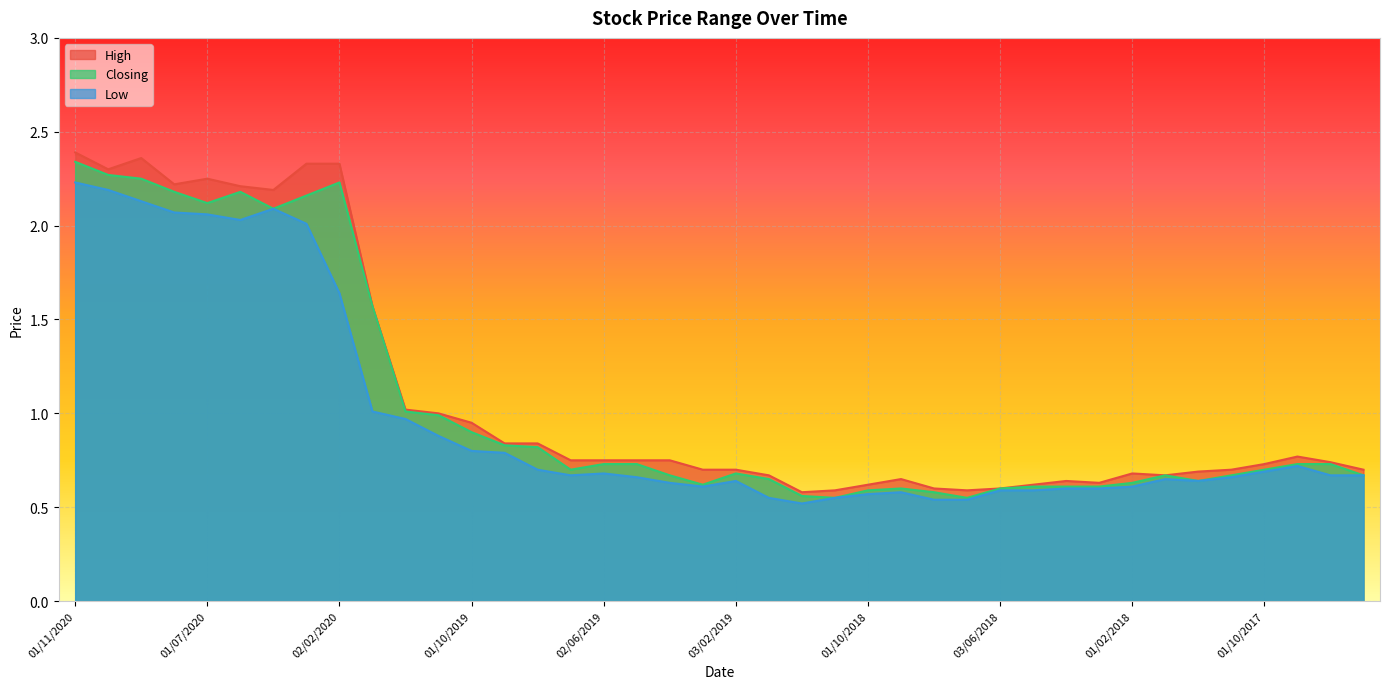

True or false: Closing has a value of 0.9 at 01/10/2019.

True